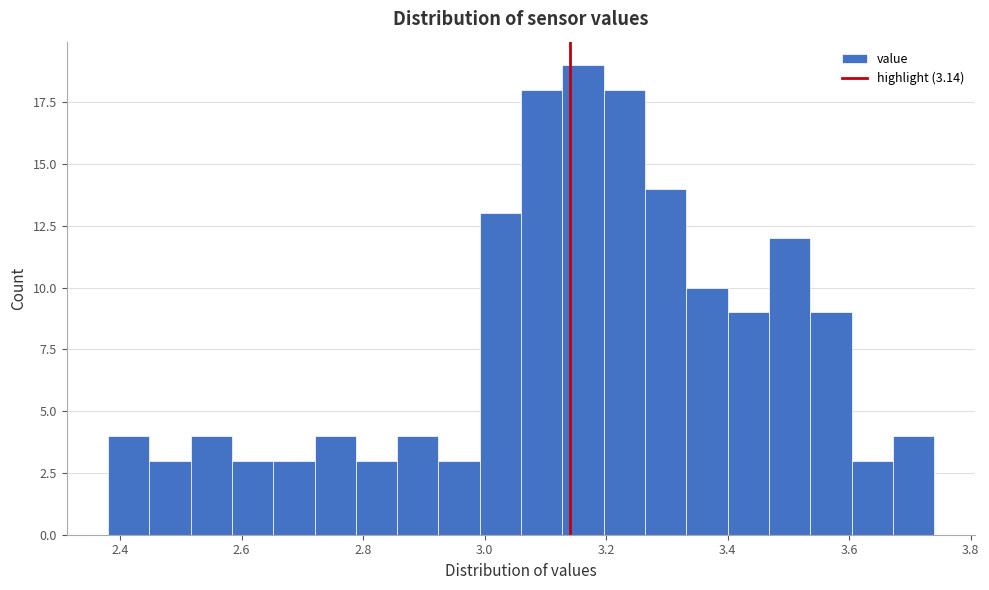

Read against the x-axis, roughly where is the centre of the tallest bar?

3.16